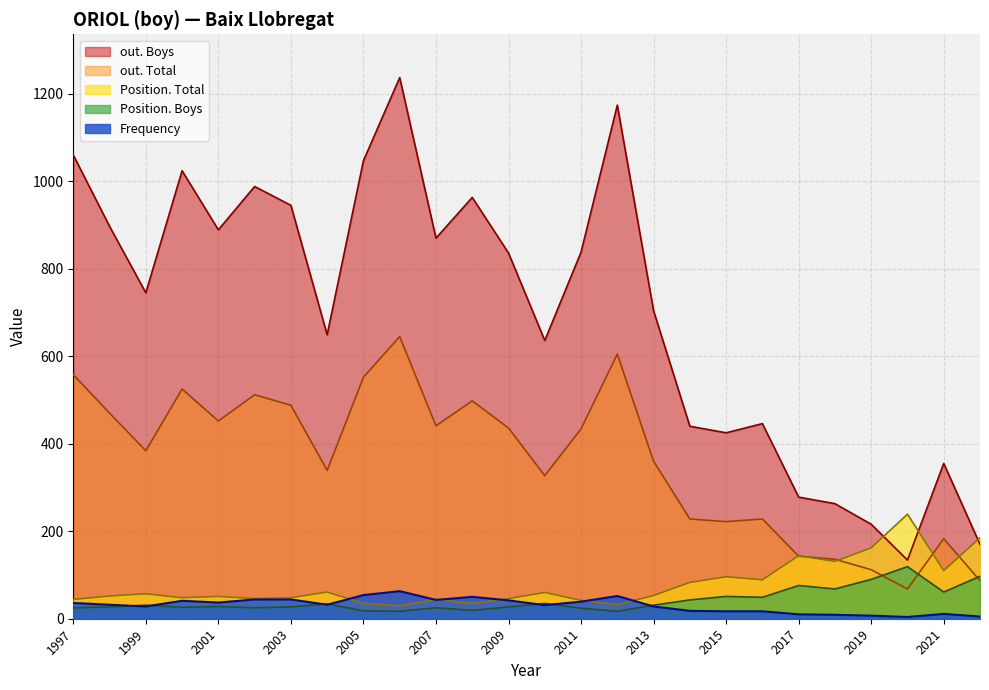

The out. Boys series shows 183 at 2018. True or false?

False